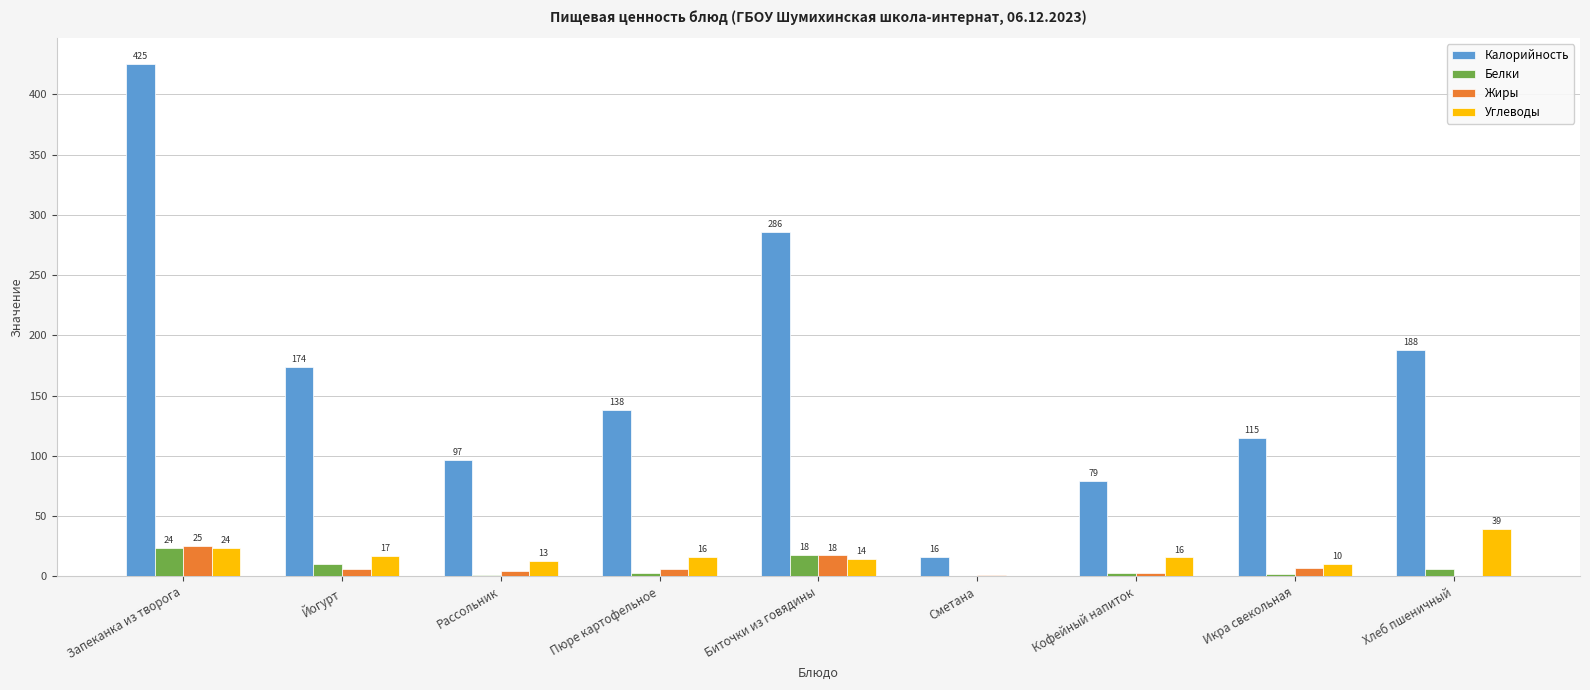

What is the difference between the Белки values at Кофейный напиток and Биточки из говядины?

14.6